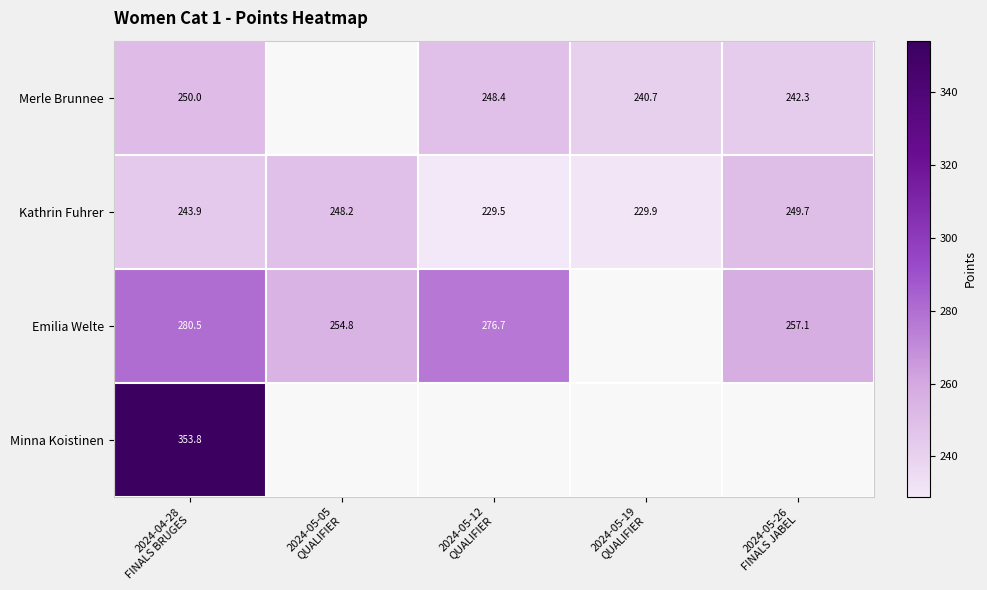

Which label corresponds to the largest value in the chart?

2024-04-28
FINALS BRUGES